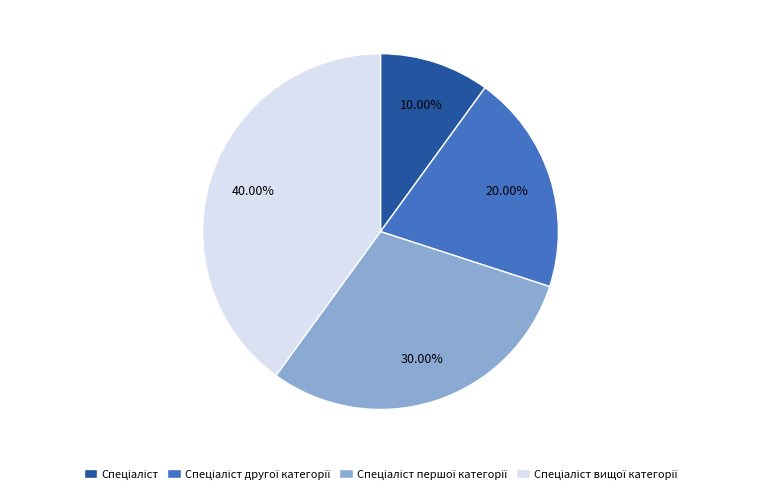

Is there a majority slice in this chart?

No